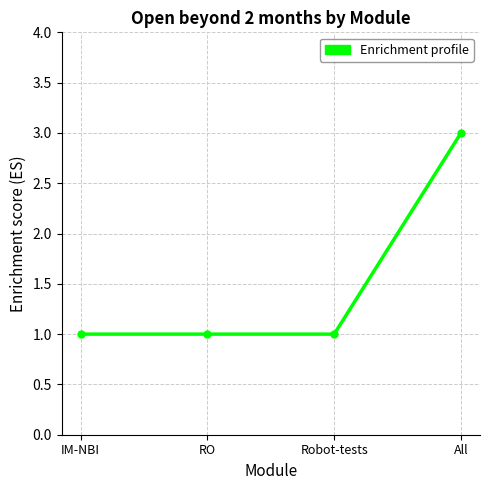

What is the average value?

2